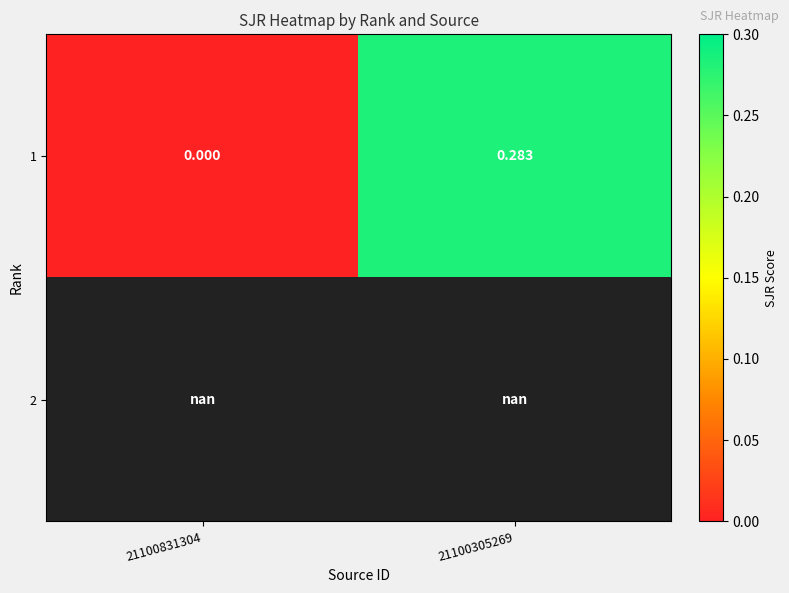

At which category does the chart reach its minimum across all series?

21100831304